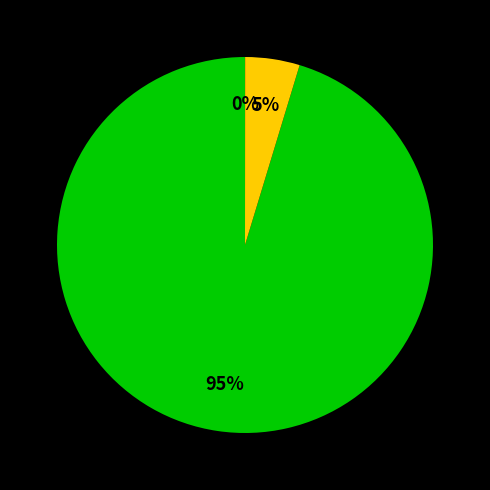

Is there a majority slice in this chart?

Yes